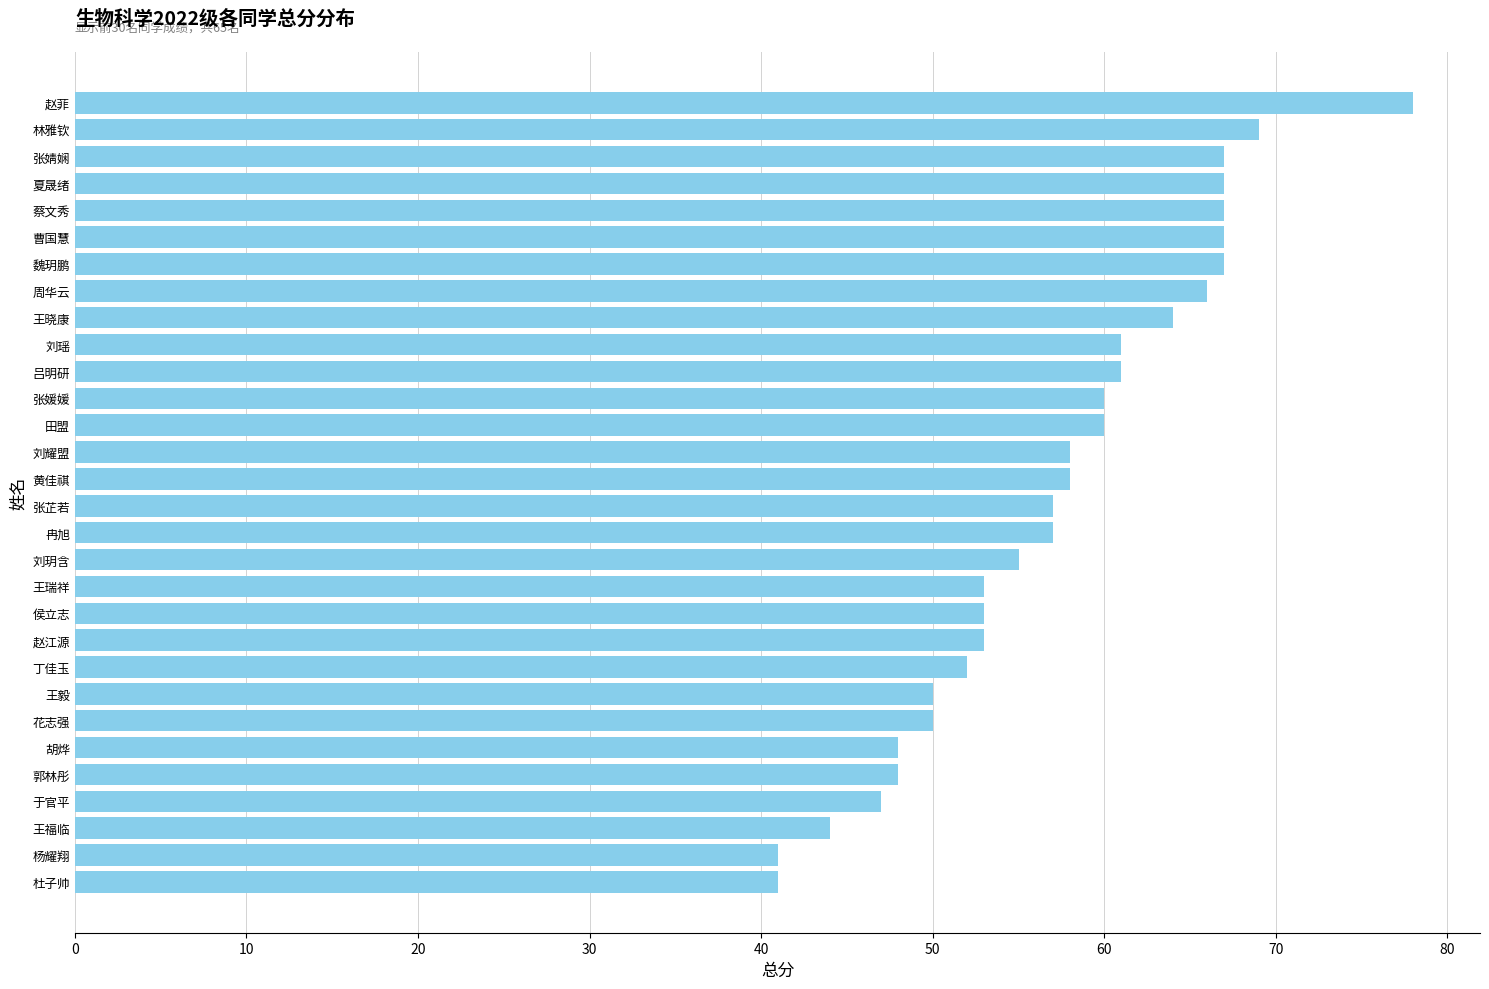

Reading bottom to top, extract all data points from this chart.

41	41	44	47	48	48	50	50	52	53	53	53	55	57	57	58	58	60	60	61	61	64	66	67	67	67	67	67	69	78